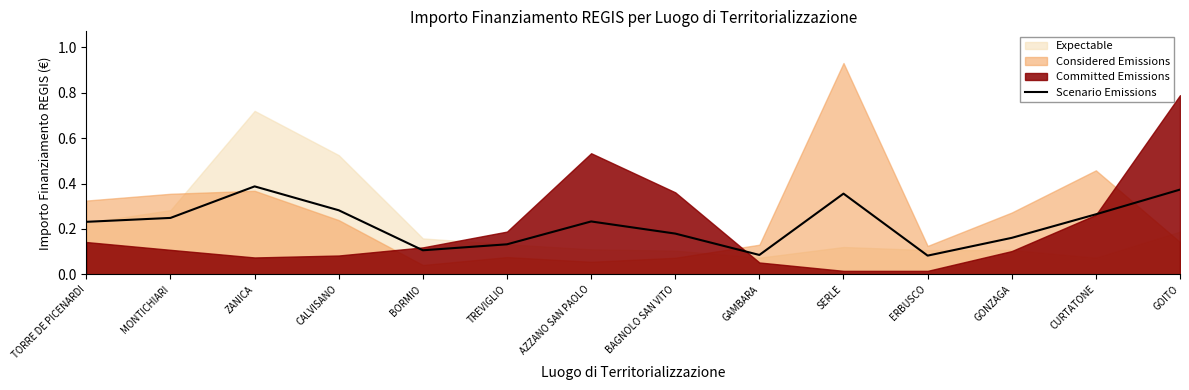

How many lines are shown in the chart?

1